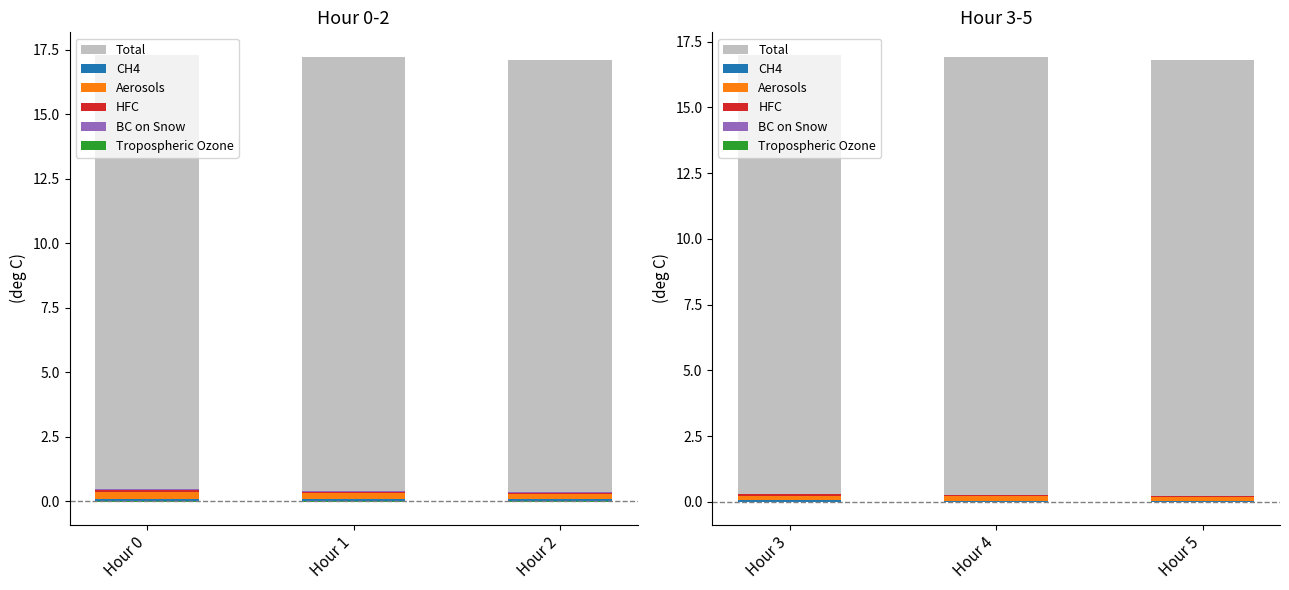

True or false: HFC has a value of 0.0 at Hour 4.

False